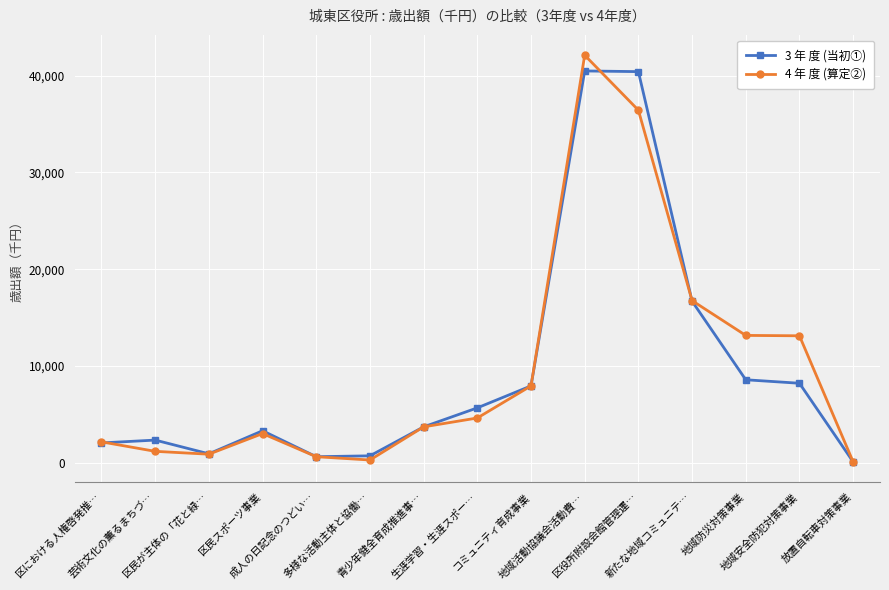

Is the value of 3 年 度 (当初①) at 生涯学習・生涯スポー… greater than the value of 4 年 度 (算定②) at コミュニティ育成事業?

No